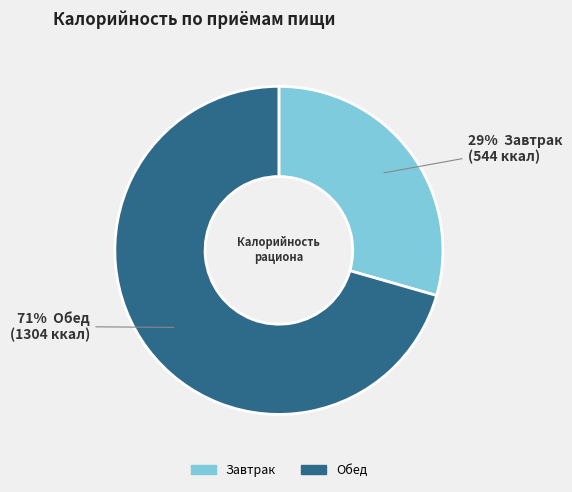

Rank the categories by value from lowest to highest.

Завтрак, Обед